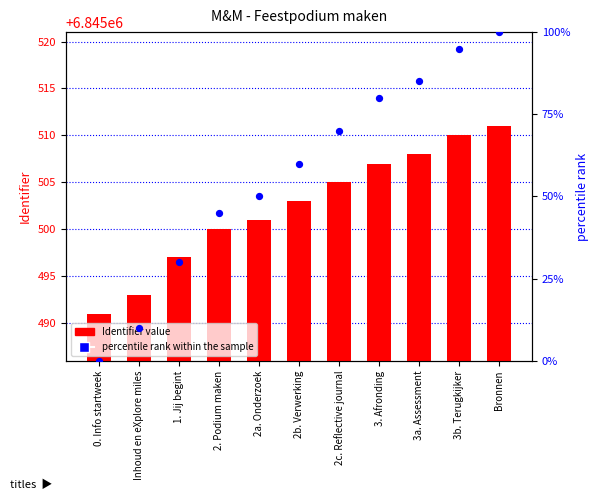

Is the value of Identifier at 3a. Assessment greater than the value of percentile rank within the sample at Bronnen?

Yes